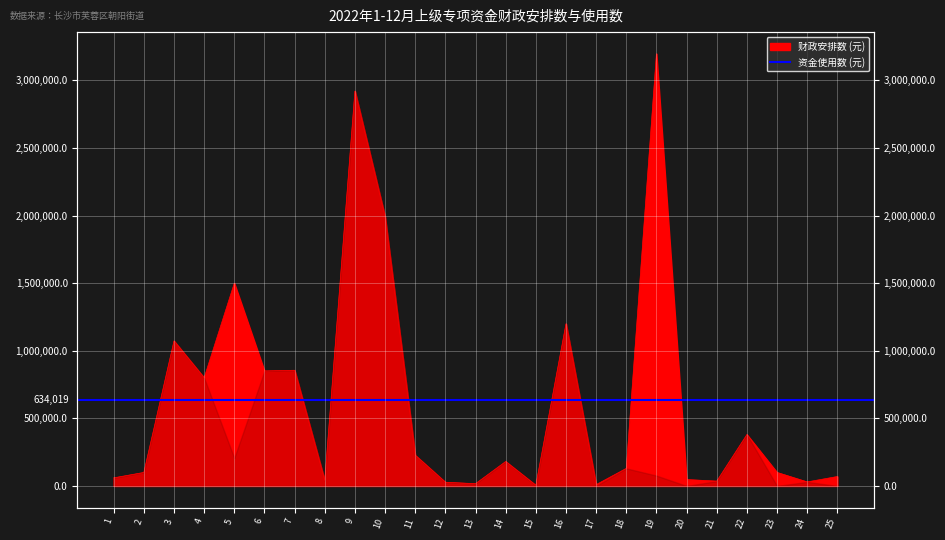

List the labels in order of value, smallest first.

15, 17, 13, 12, 24, 21, 8, 20, 1, 25, 2, 23, 18, 14, 11, 22, 4, 6, 7, 3, 16, 5, 10, 9, 19